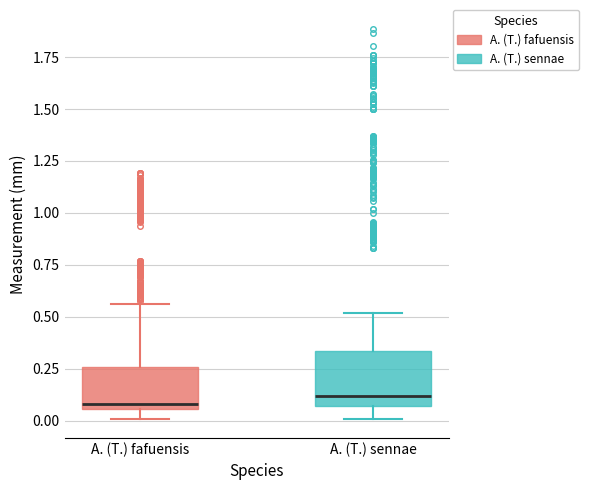

Reading left to right, read every box against the y-axis: the position of its median line, the range the box covers, and the ends of its whiskers. The values are not printed on the chart, so give them approximately, as read against the axis.

A. (T.) fafuensis: median 0.10, box 0.05 to 0.25, whiskers 0.00 to 0.55
A. (T.) sennae: median 0.10, box 0.05 to 0.35, whiskers 0.00 to 0.50